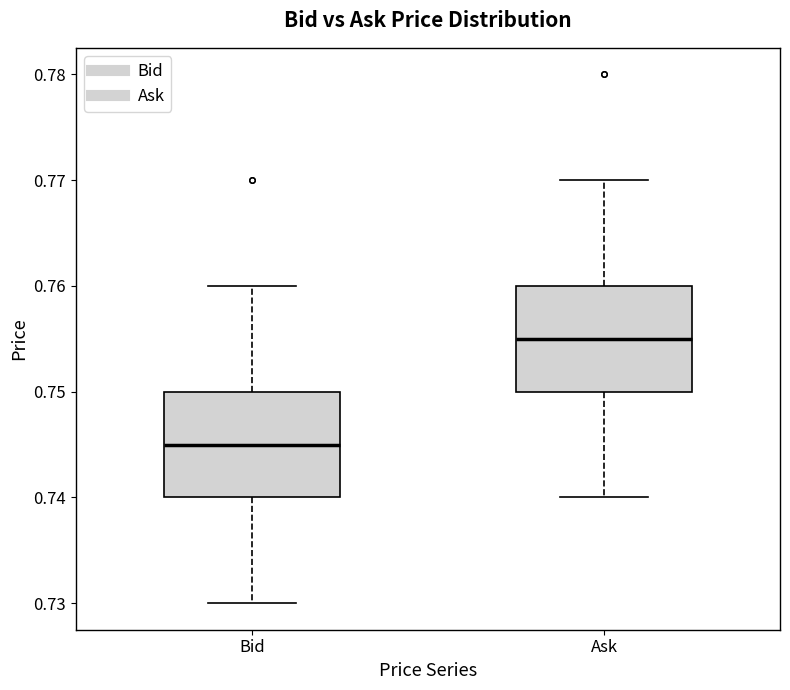

Which box's median line is the lowest?

Bid